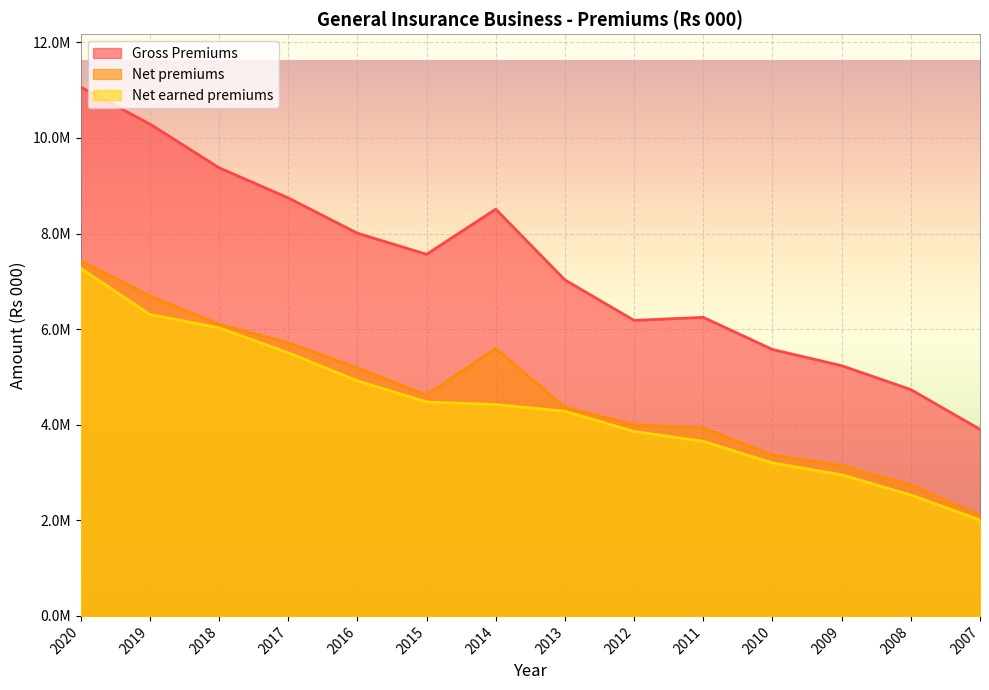

Rank the series by their maximum value, from lowest to highest.

Net earned premiums, Net premiums, Gross Premiums